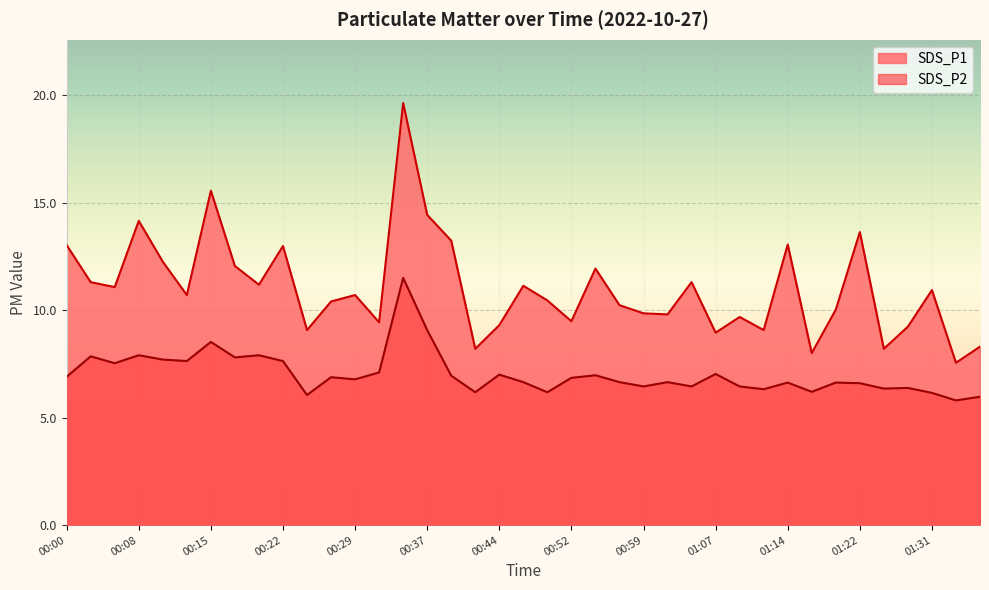

At how many categories does at least one series exceed 6?

39